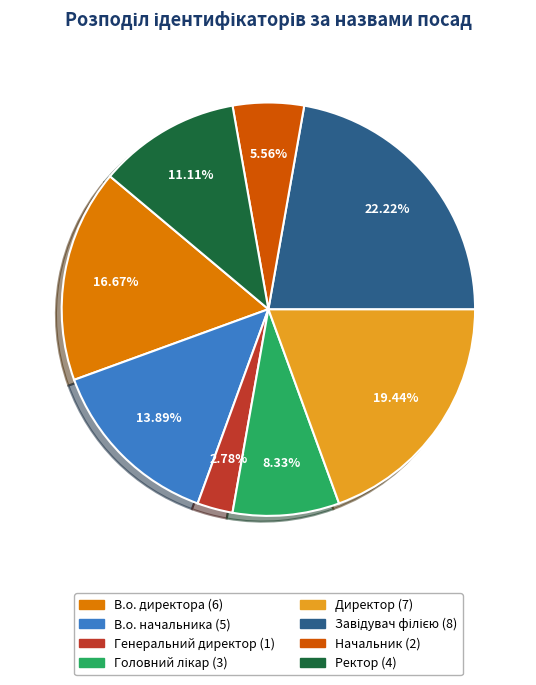

Combined, what portion of the pie is В.о. директора and Начальник?

22.2%